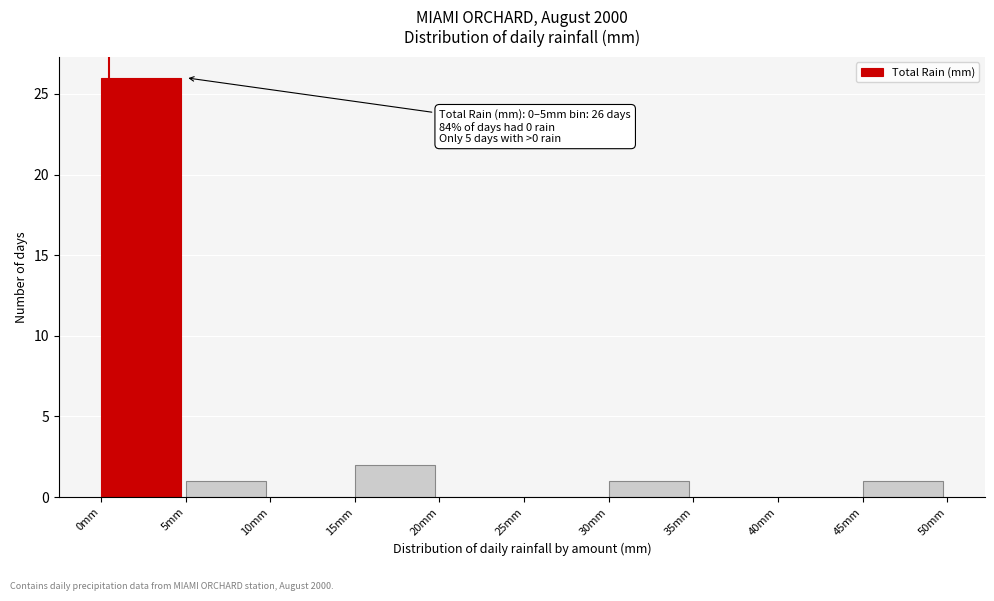

Over which range of the x-axis is the bar tallest?

0 to 5